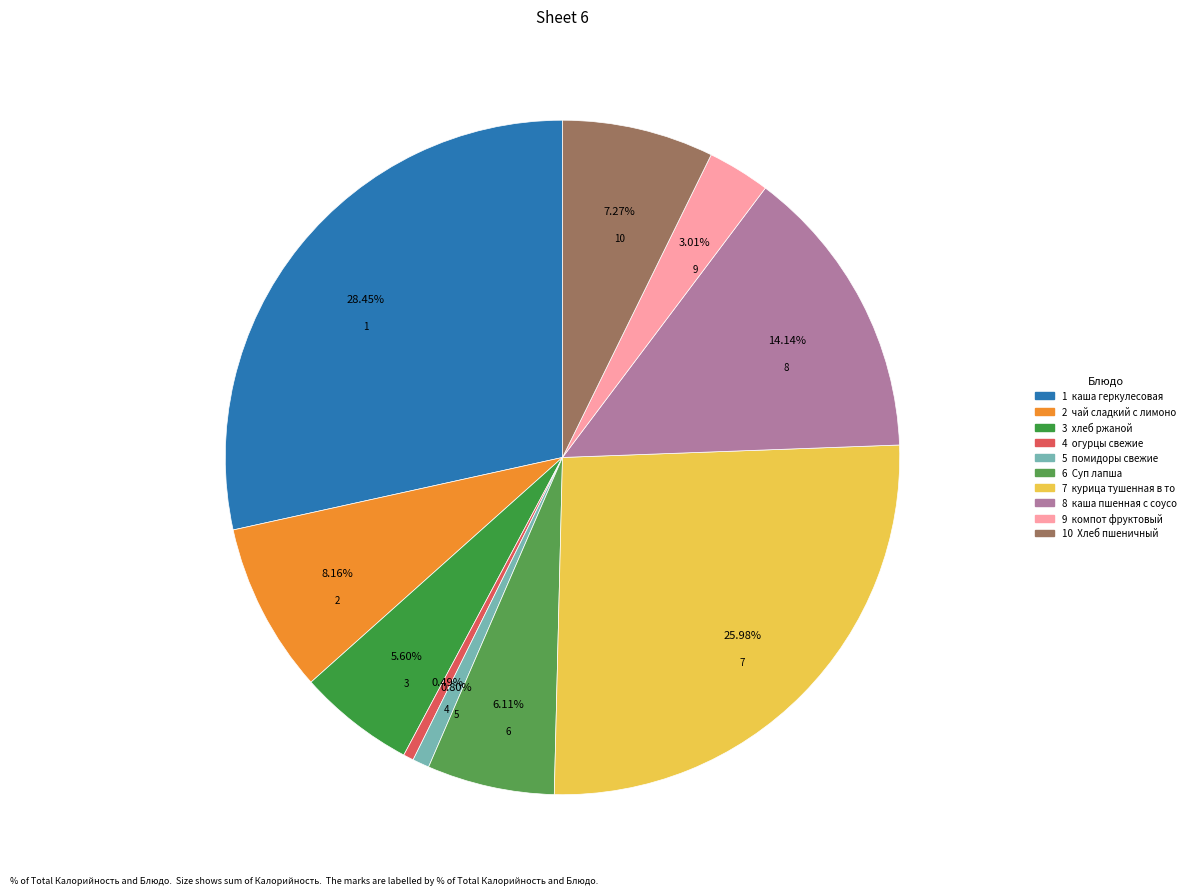

To the nearest percent, what is the average slice percentage?

10%